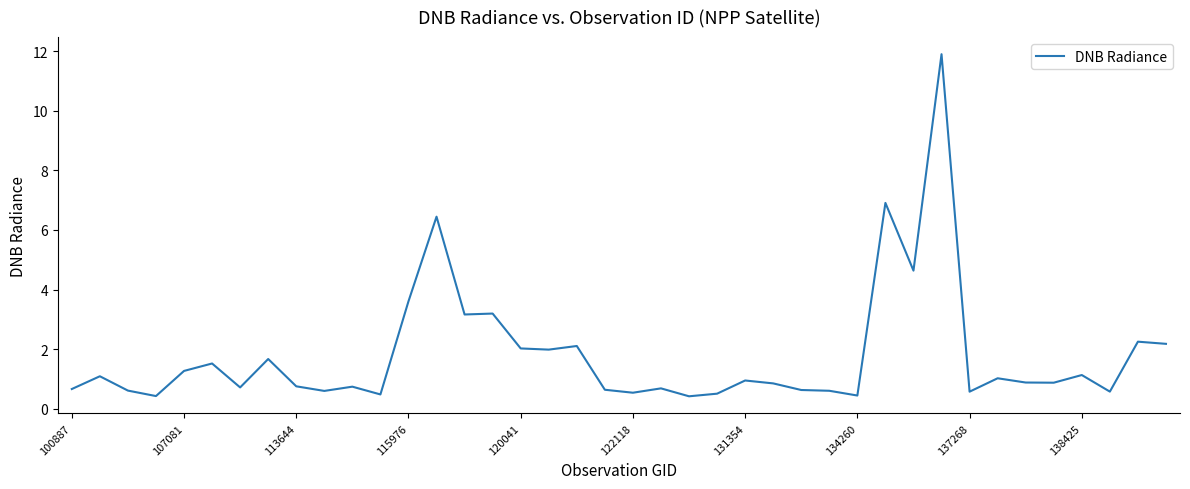

What is the maximum value shown in the chart?

11.9